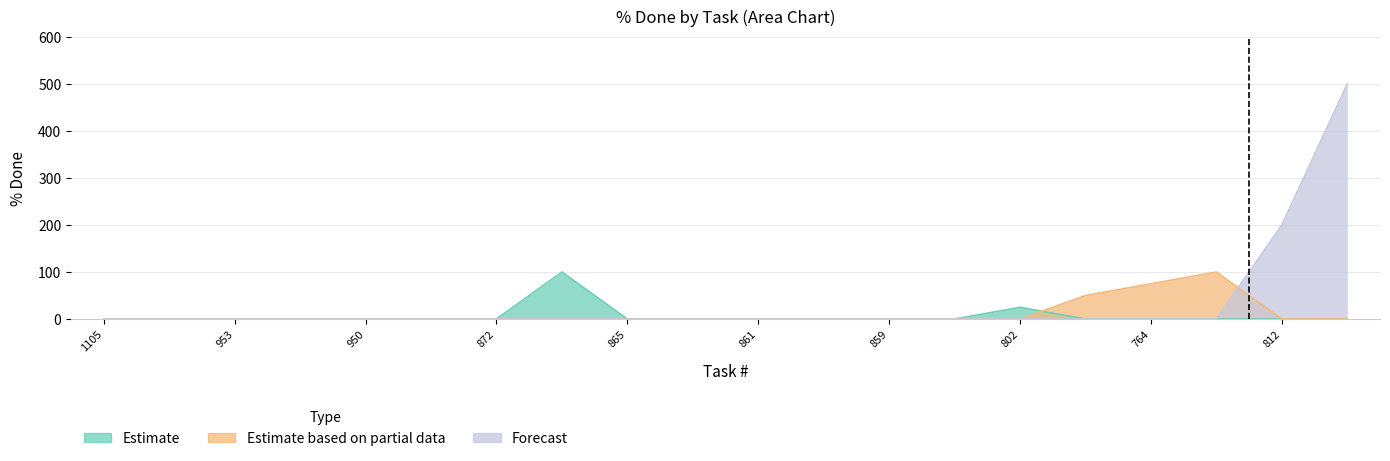

What is the difference between the maximum and minimum values in the Estimate series?

100